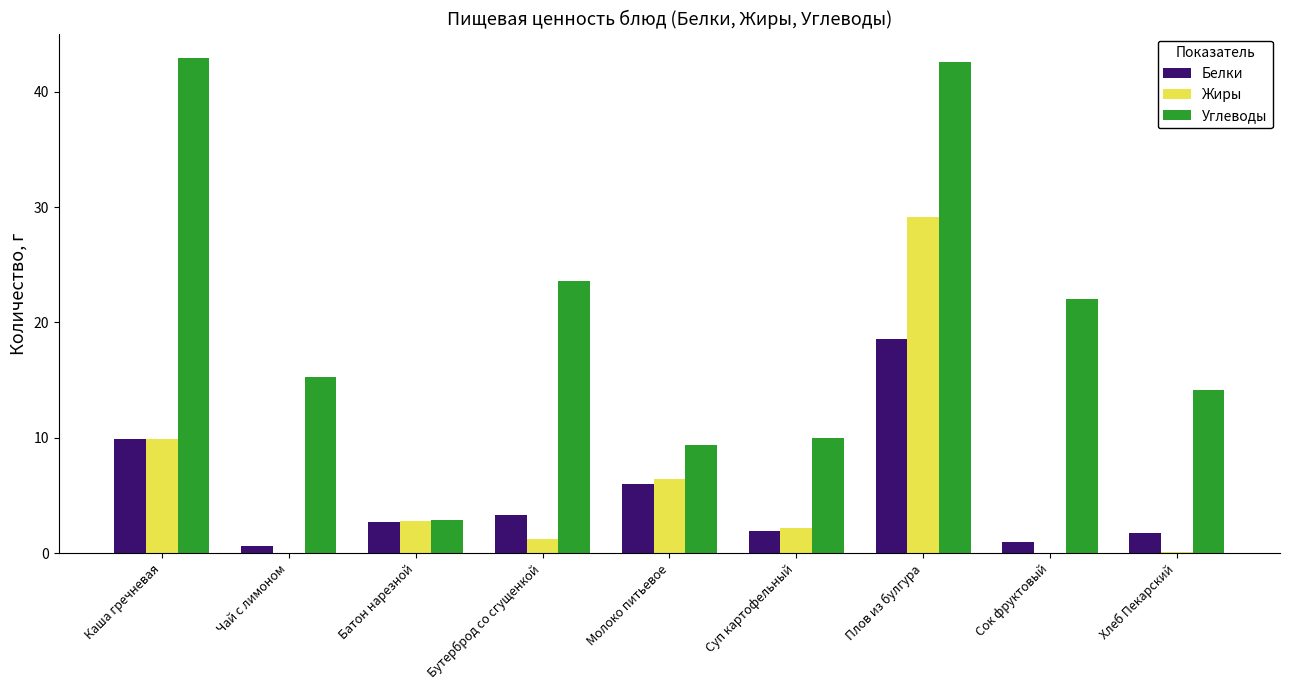

At which category is the sum across all series the highest?

Плов из булгура